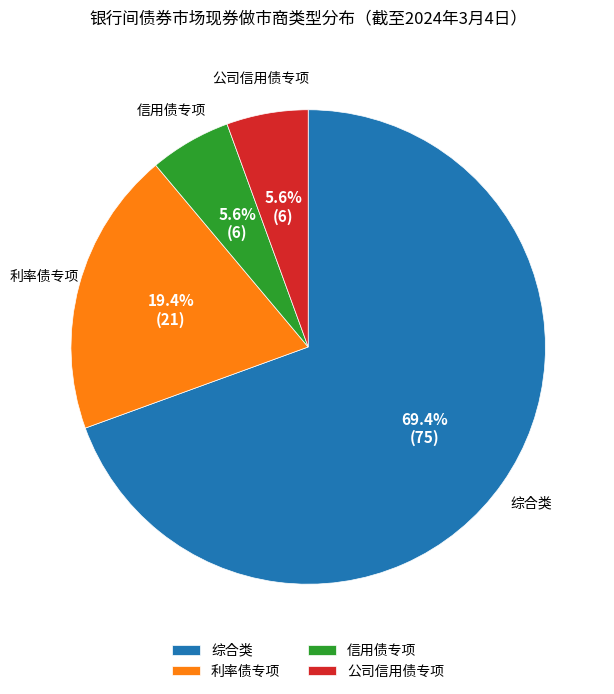

To the nearest percent, what percentage of the pie is 公司信用债专项?

6%